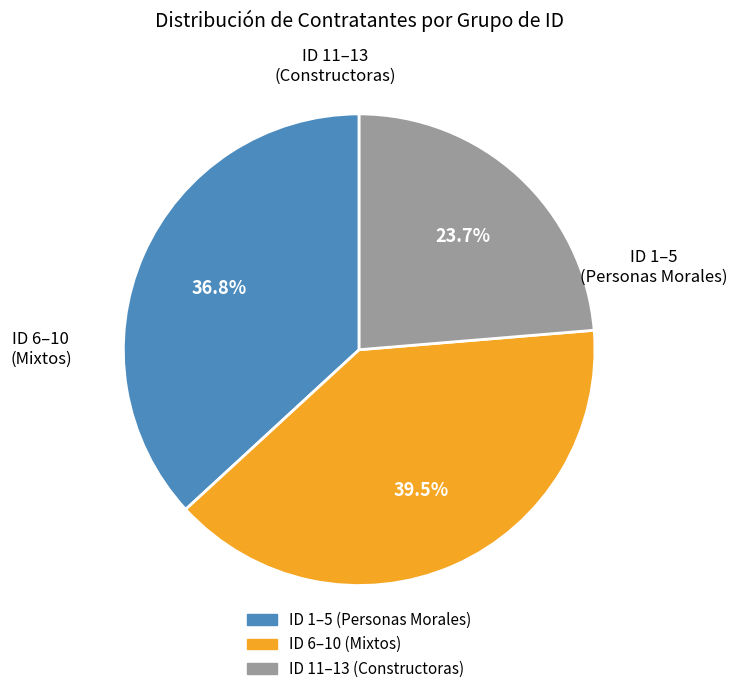

Does any single category account for the majority?

No